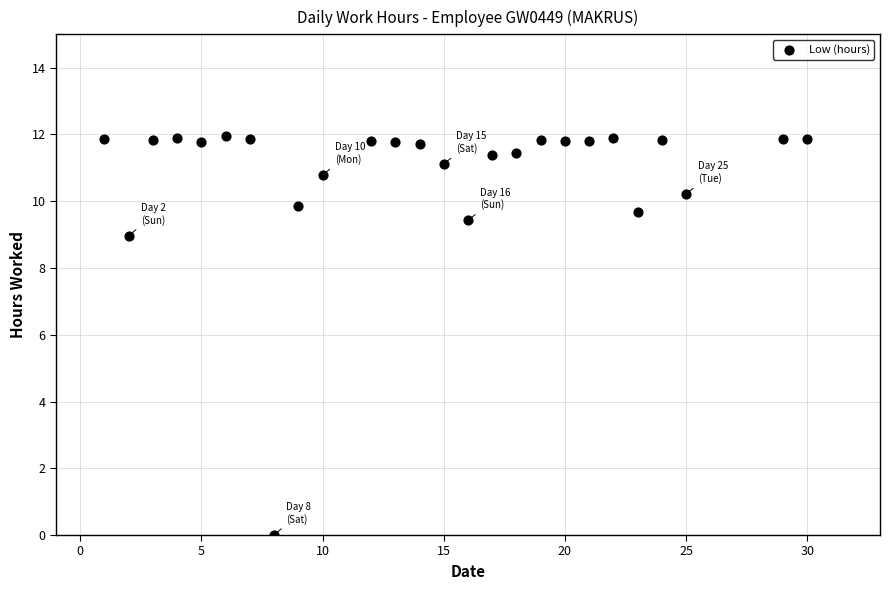

What is the range of Y values (max minus min)?

11.9